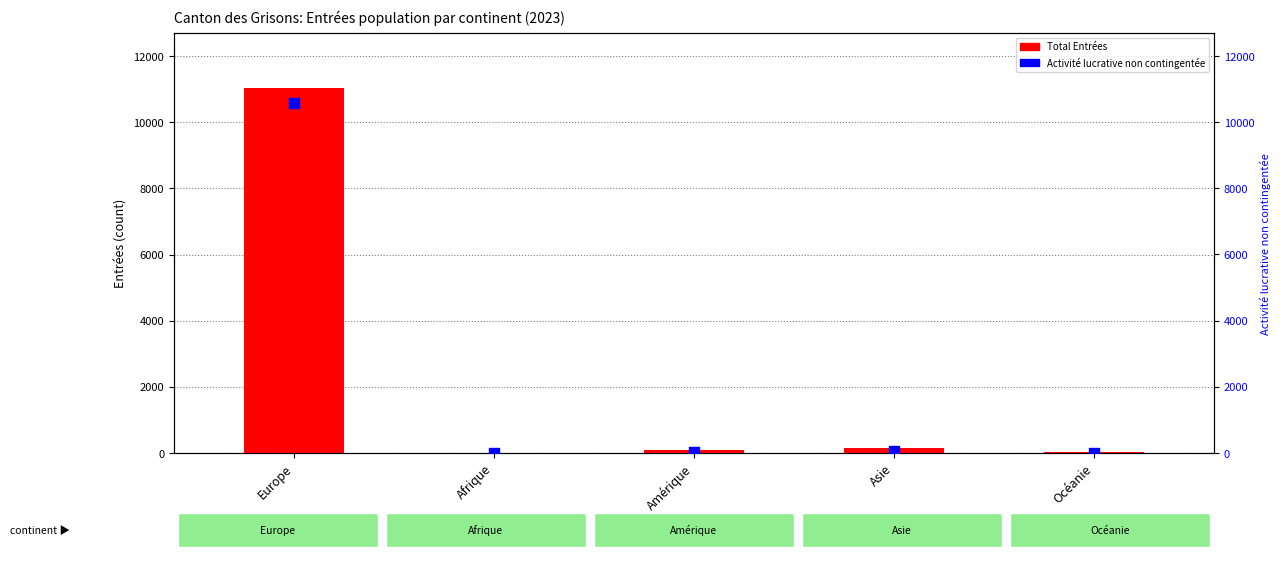

Which series reaches the minimum Y coordinate?

Activité lucrative non contingentée